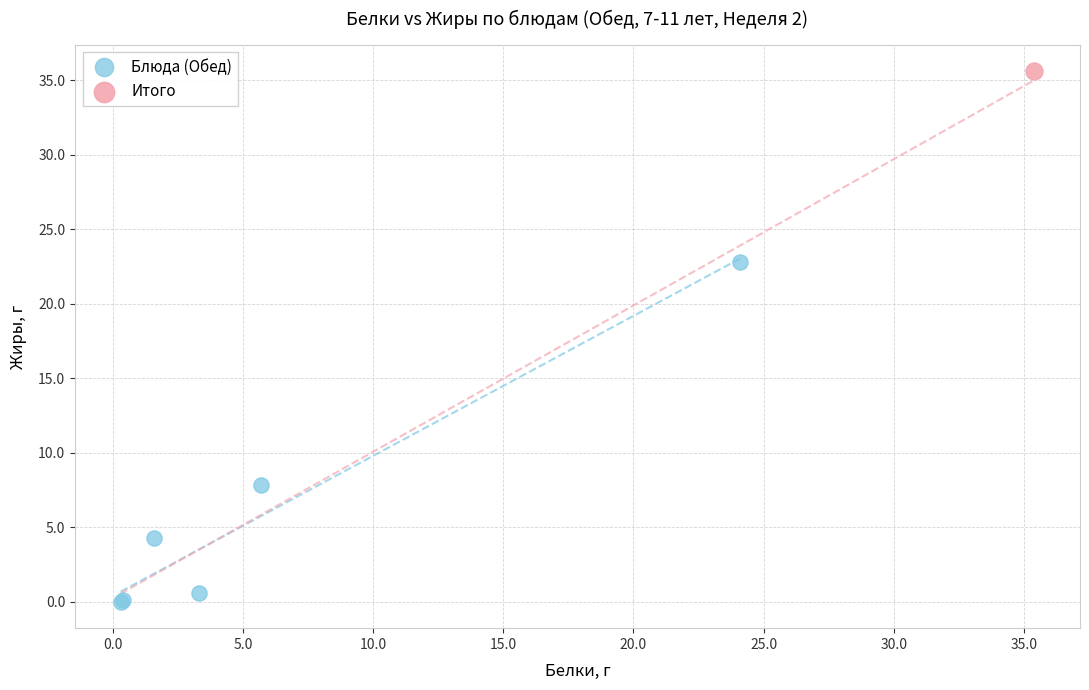

What are all the series names shown in the legend?

Блюда (Обед), Итого